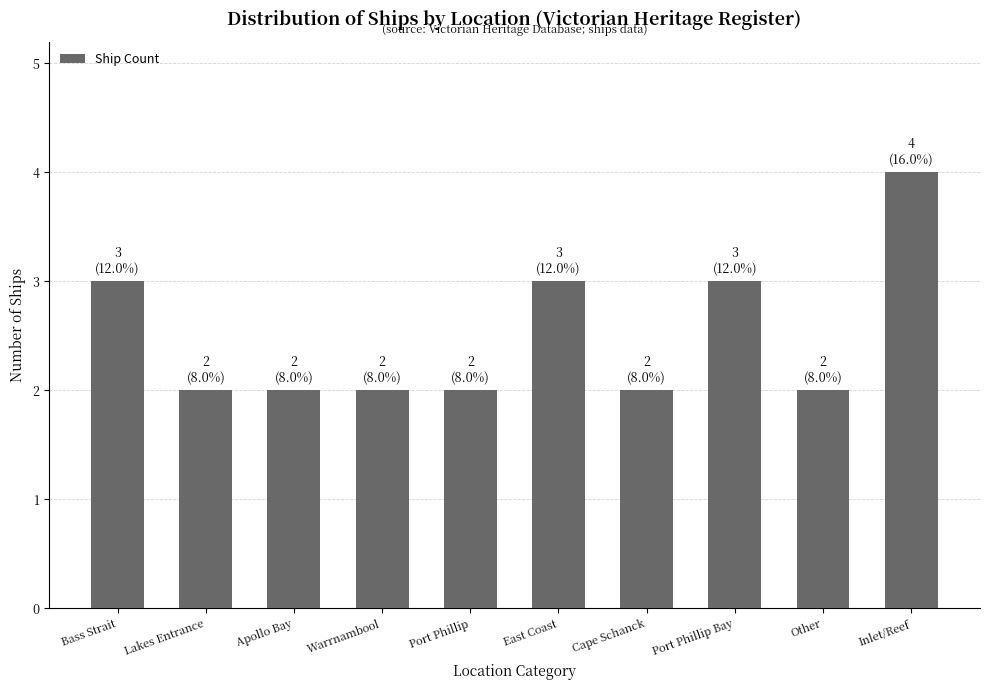

True or false: the data shows 2 at Lakes Entrance.

True